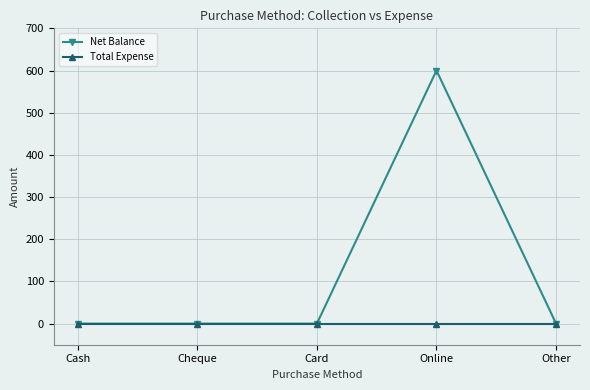

What are all the series names shown in the legend?

Net Balance, Total Expense